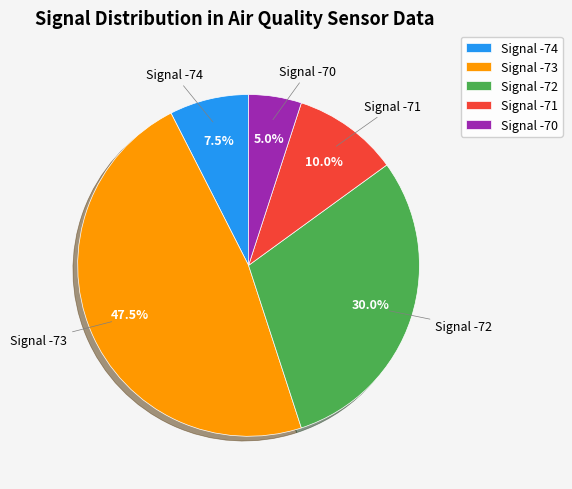

How many slices are in this pie chart?

5